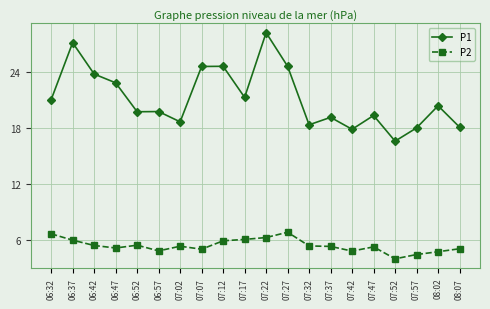

Which series has the widest spread of values?

P1